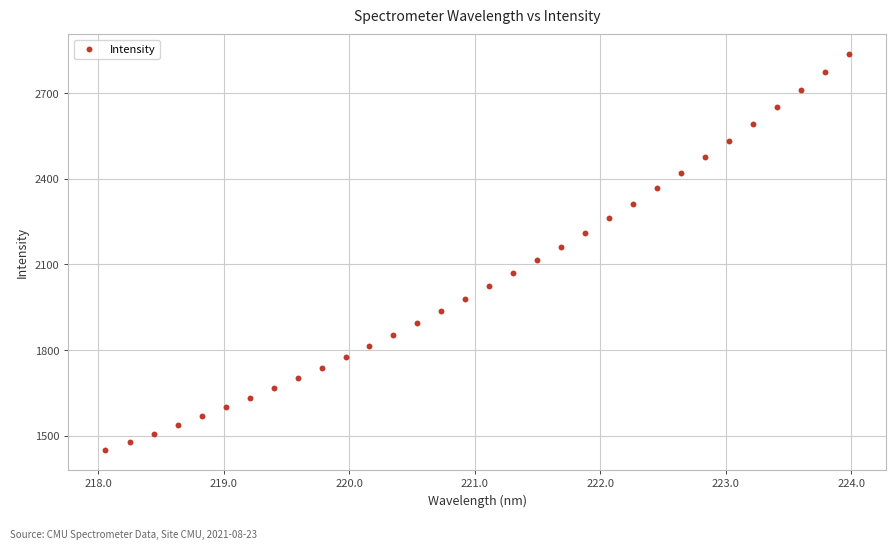

What is the range of Y values (max minus min)?

1387.6